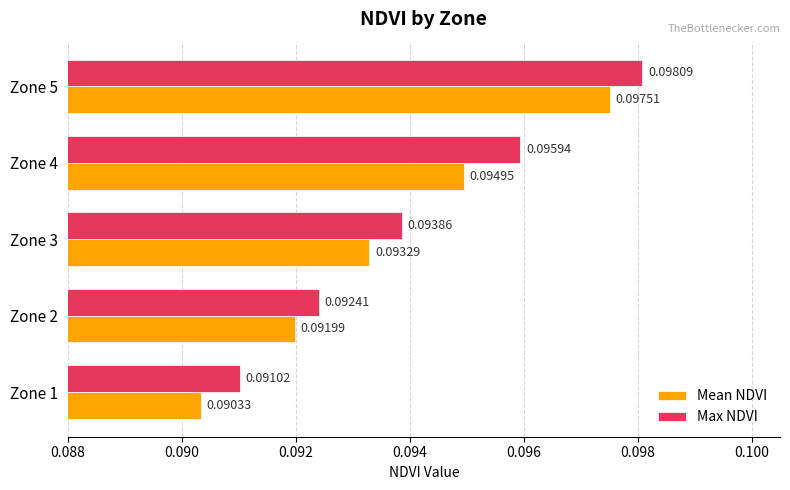

What is the sum of all Max NDVI values?

0.5